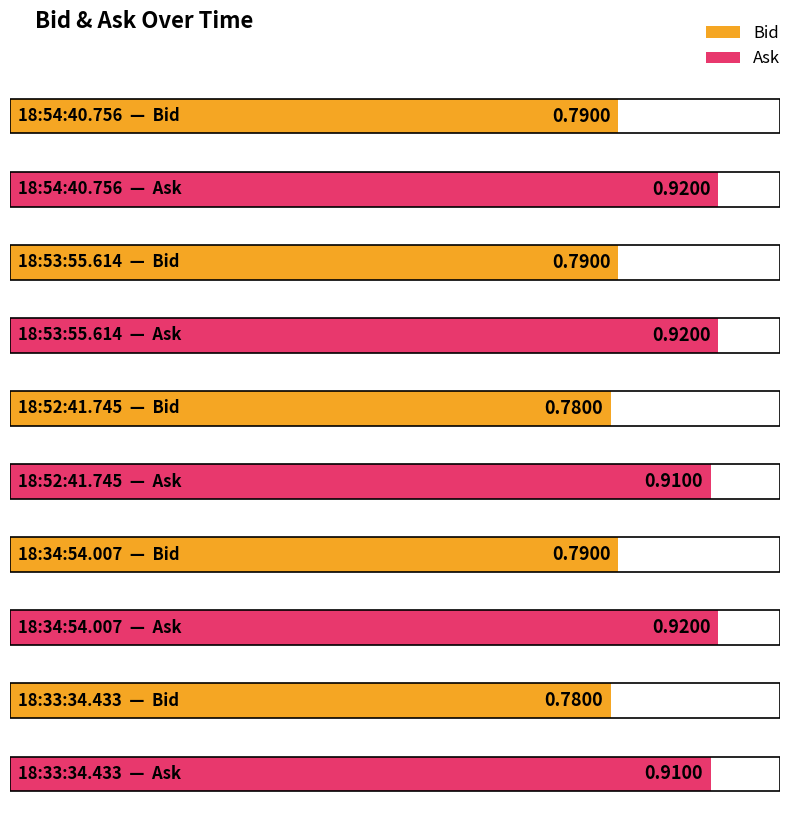

Reading left to right, list all the values displayed in this chart.

Bid: 0.8	0.8	0.8	0.8	0.8
Ask: 0.9	0.9	0.9	0.9	0.9